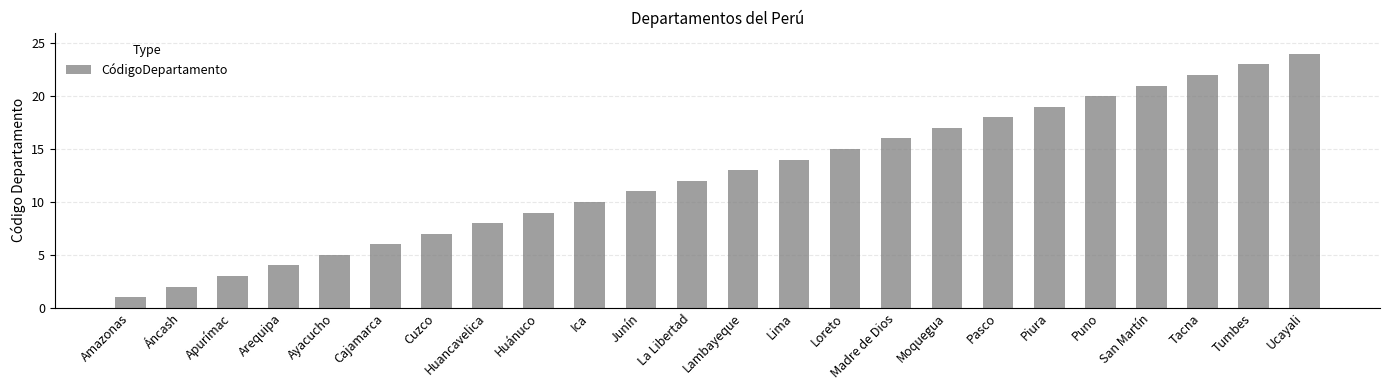

How many categories are shown in the chart?

24